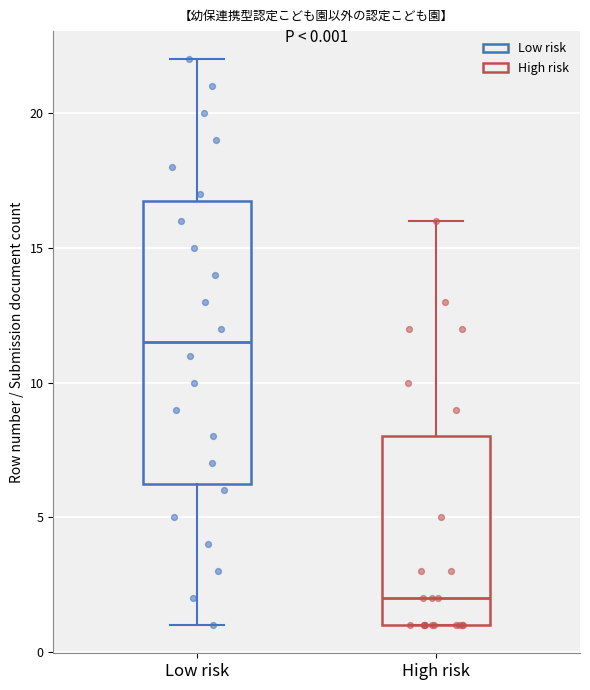

Which box has the highest median line?

Low risk